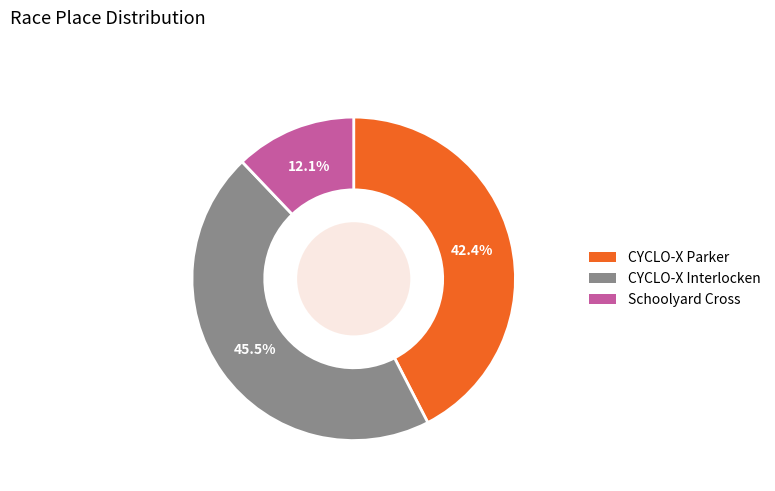

Is there any slice that represents more than half of the pie?

No